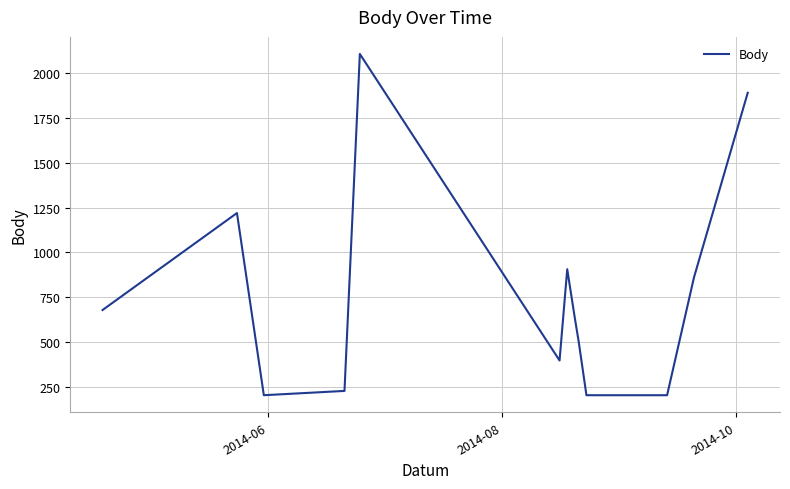

What is the greatest value displayed?

2109